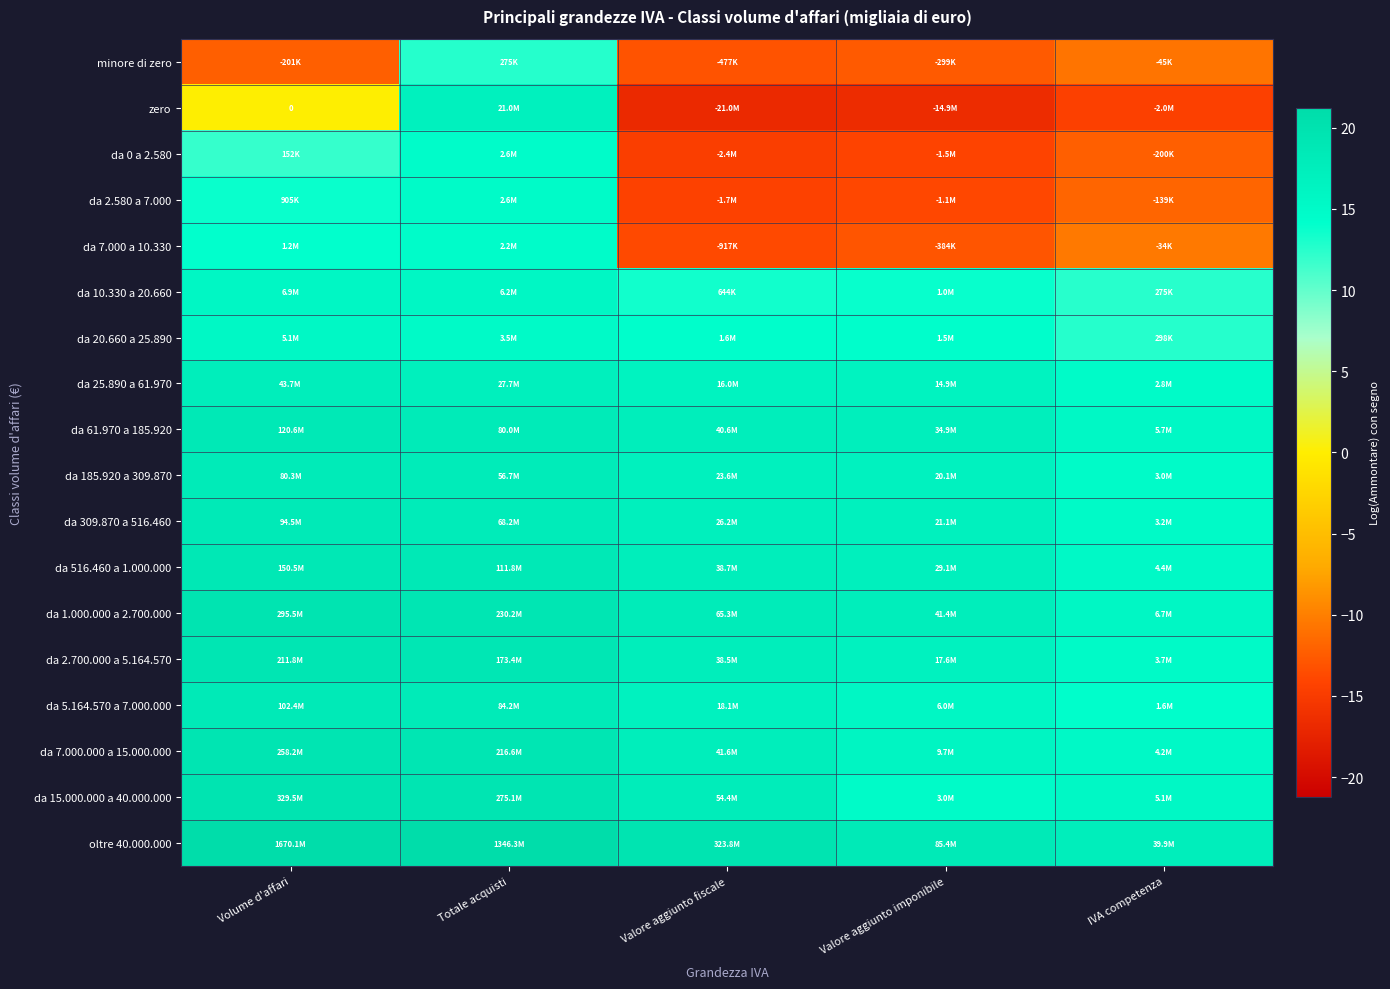

List the series in order of their peak value, highest first.

oltre 40.000.000, da 15.000.000 a 40.000.000, da 1.000.000 a 2.700.000, da 7.000.000 a 15.000.000, da 2.700.000 a 5.164.570, da 516.460 a 1.000.000, da 61.970 a 185.920, da 5.164.570 a 7.000.000, da 309.870 a 516.460, da 185.920 a 309.870, da 25.890 a 61.970, zero, da 10.330 a 20.660, da 20.660 a 25.890, da 2.580 a 7.000, da 0 a 2.580, da 7.000 a 10.330, minore di zero